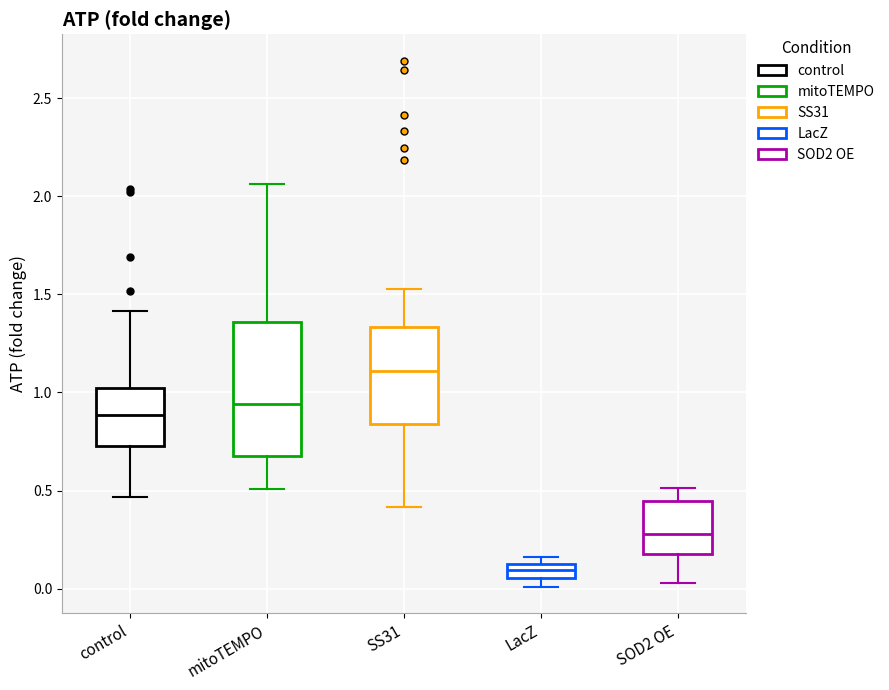

Where does the median line of the box for SOD2 OE sit on the y-axis? The values are not printed on the chart, so give them approximately, as read against the axis.

0.30